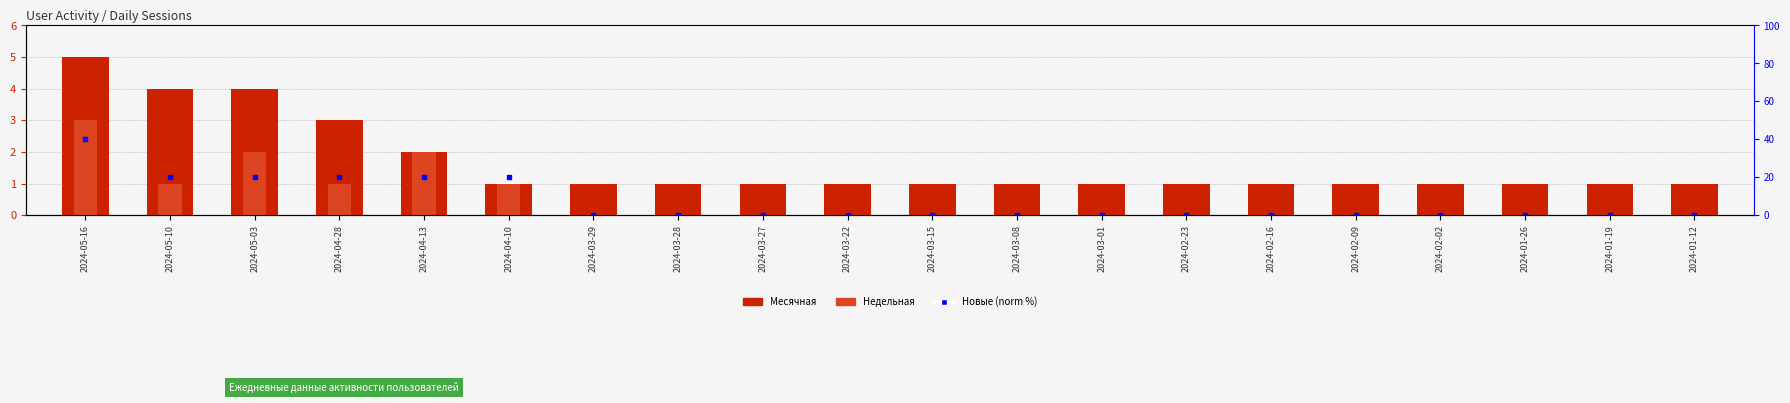

Which series contains the highest Y value?

Новые (norm %)